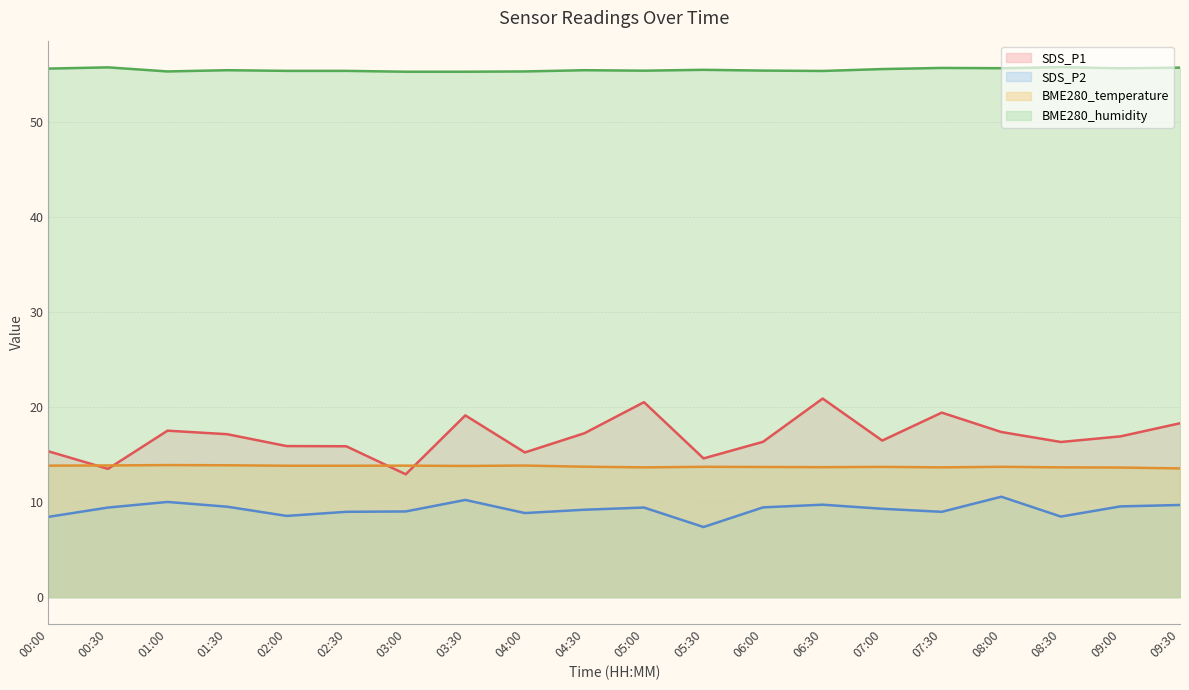

True or false: SDS_P2 and BME280_humidity intersect in this chart.

False